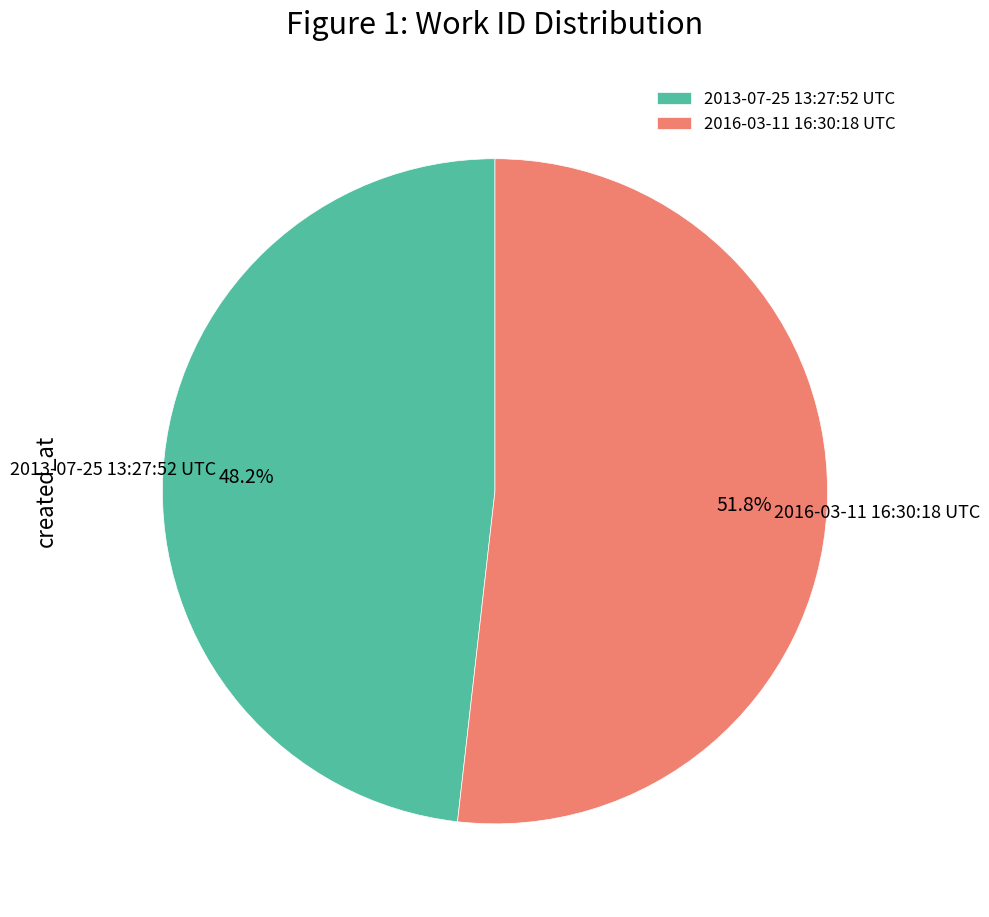

What is the ratio of the value at 2013-07-25 13:27:52 UTC to the value at 2016-03-11 16:30:18 UTC?

0.9